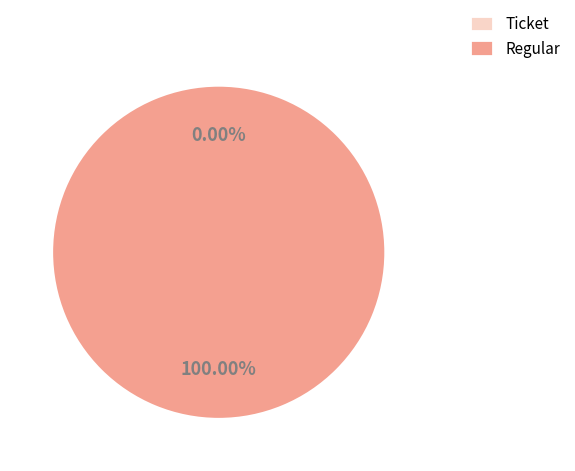

Is the sum of Regular and Ticket greater than half?

Yes